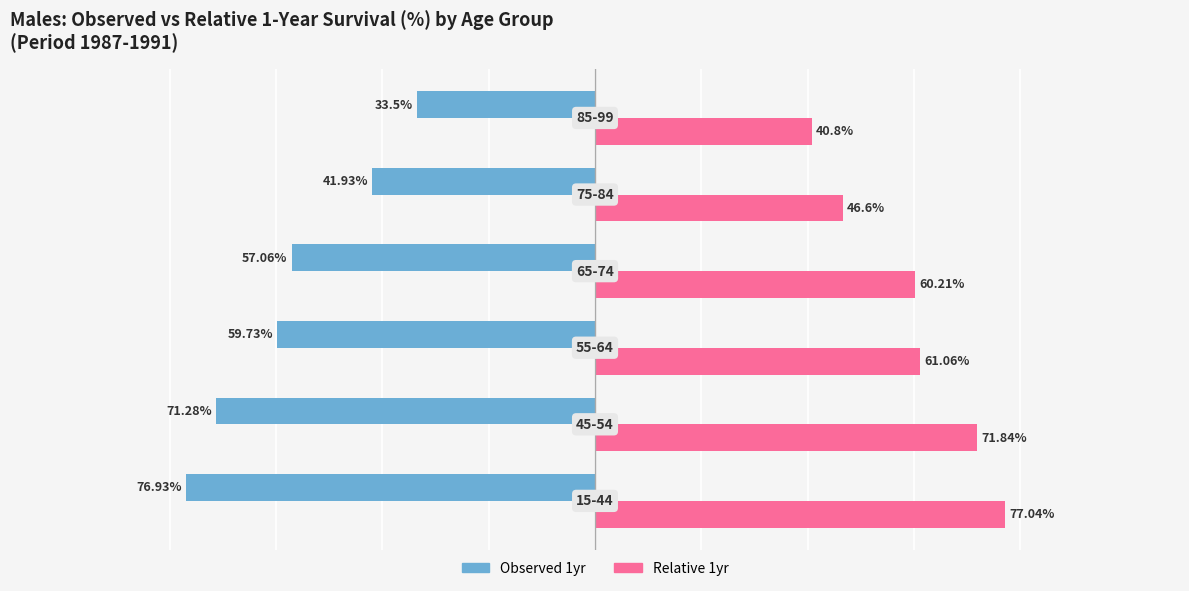

Which series has the largest total across all categories?

Relative 1yr